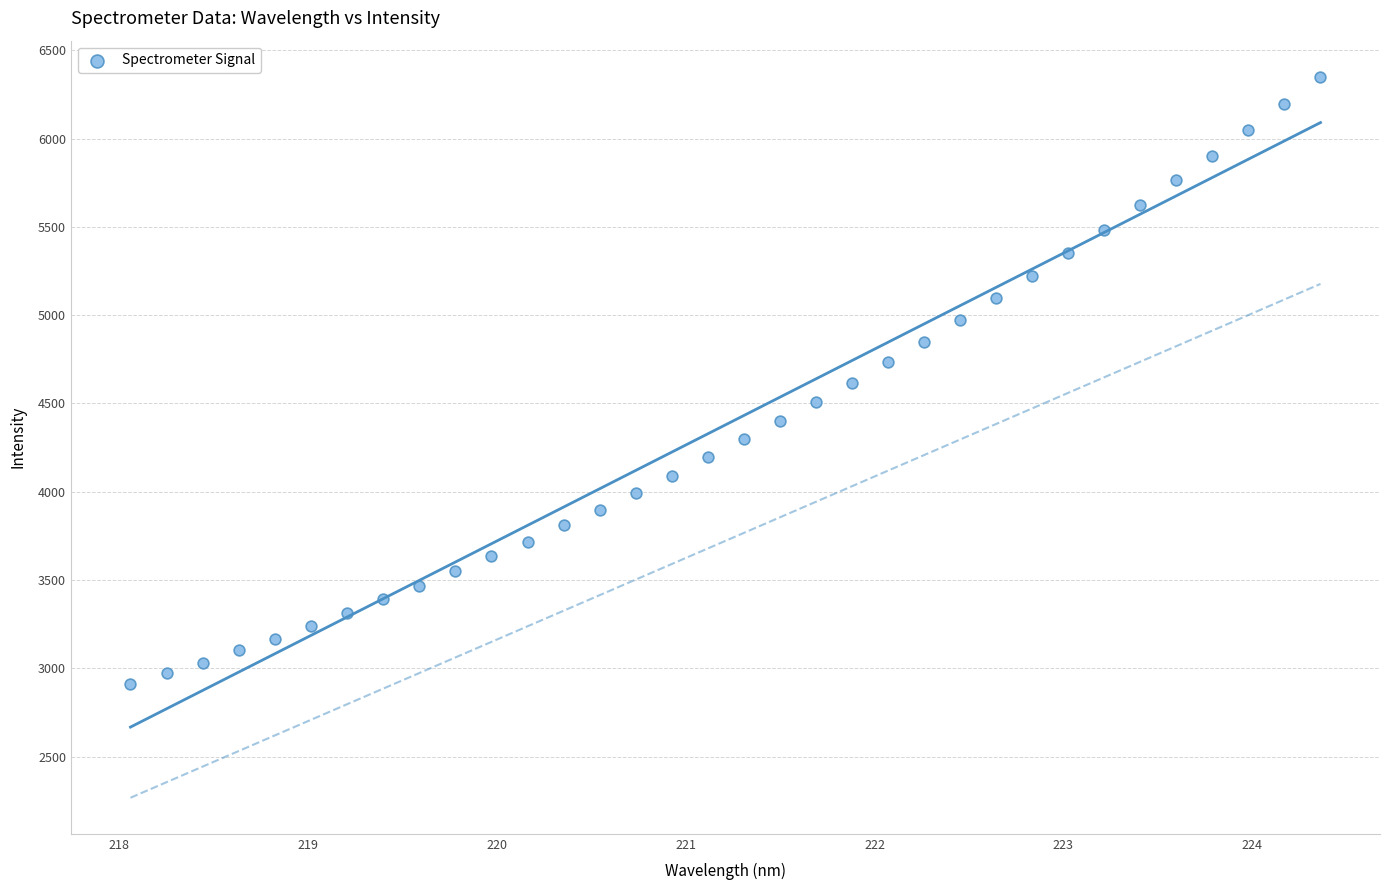

What is the range of Y values (max minus min)?

3440.5